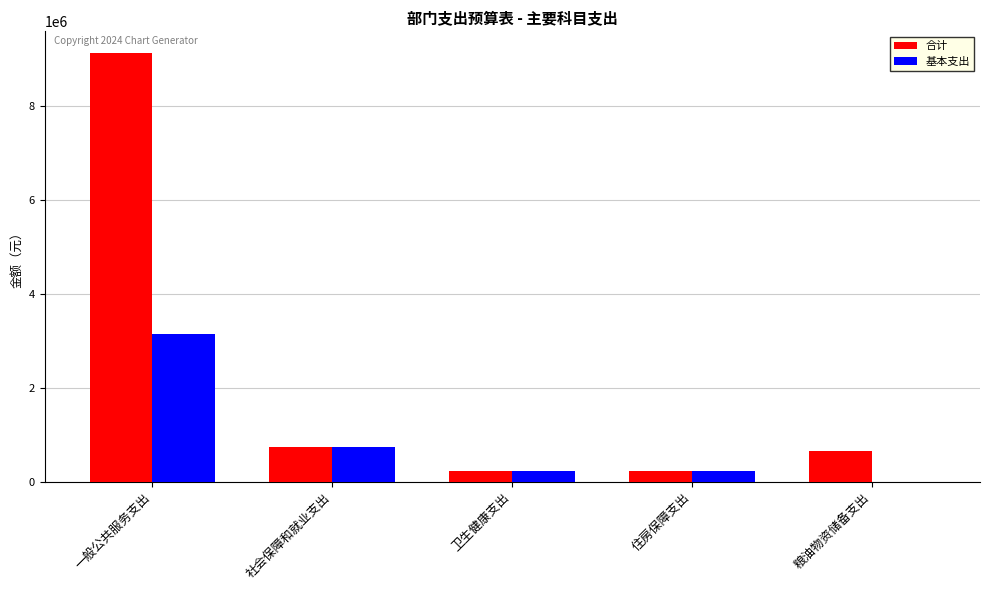

Between 社会保障和就业支出 and 粮油物资储备支出, which series saw the biggest shift?

基本支出